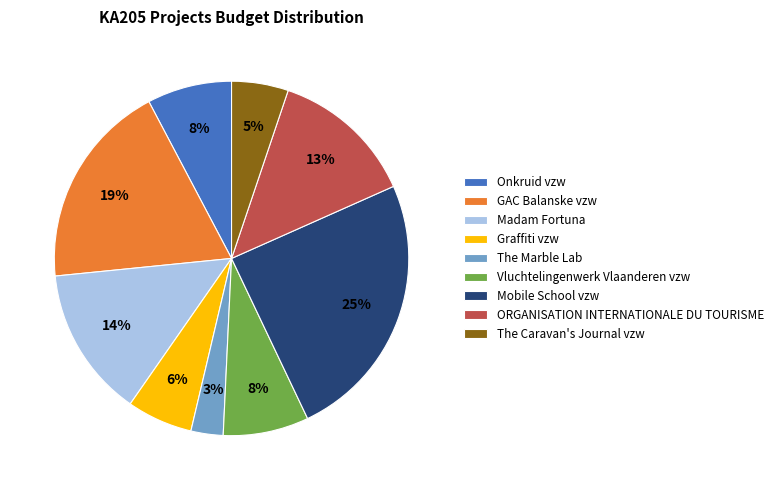

To the nearest percent, what portion does The Marble Lab represent?

3%